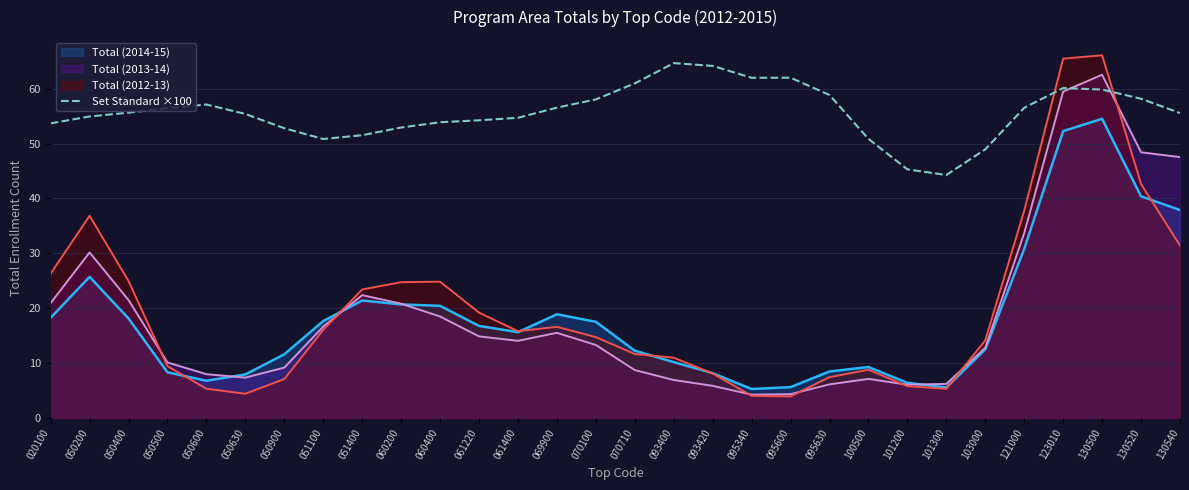

Which series has the largest total across all categories?

Set Standard ×100